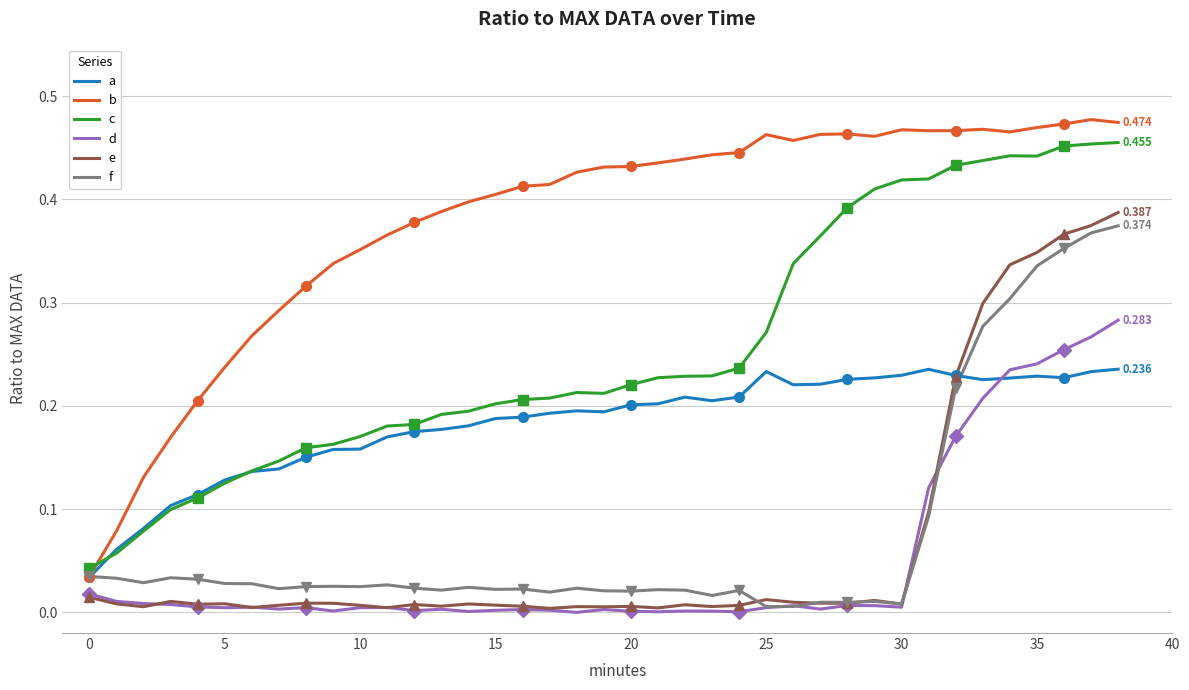

What is the difference between the e values at 29 and 33?

0.3